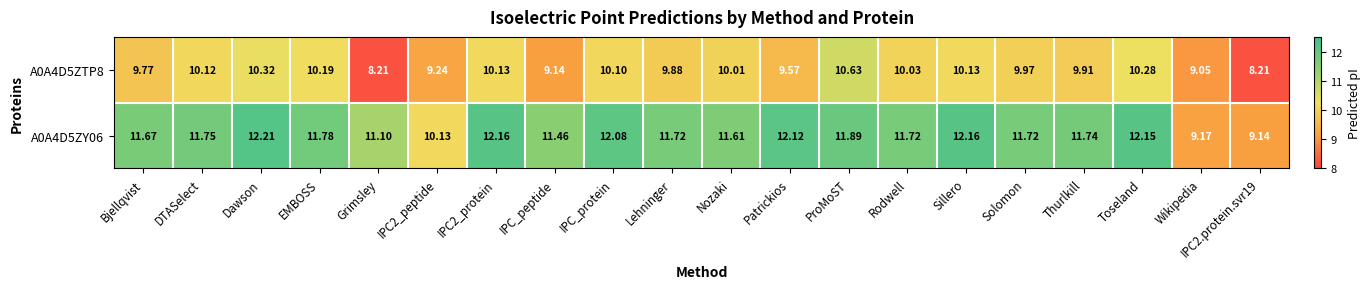

At which label does A0A4D5ZY06 reach its peak?

Dawson